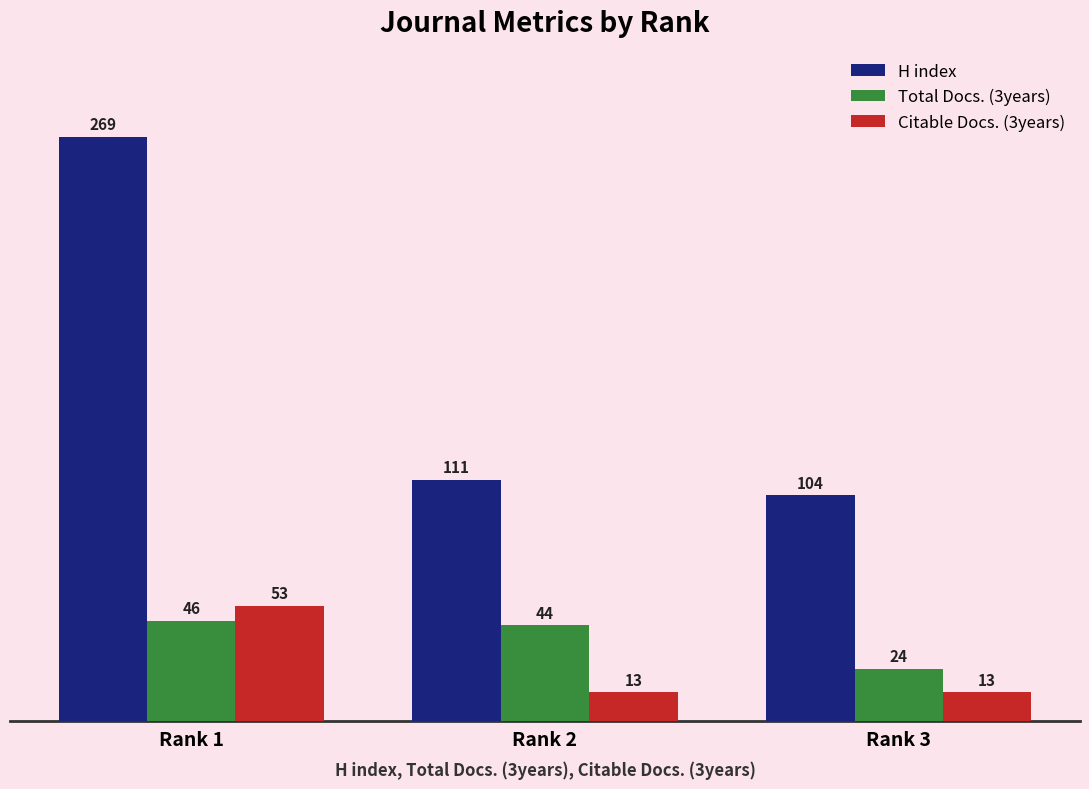

Rank the series at Rank 1 from lowest to highest value.

Total Docs. (3years), Citable Docs. (3years), H index